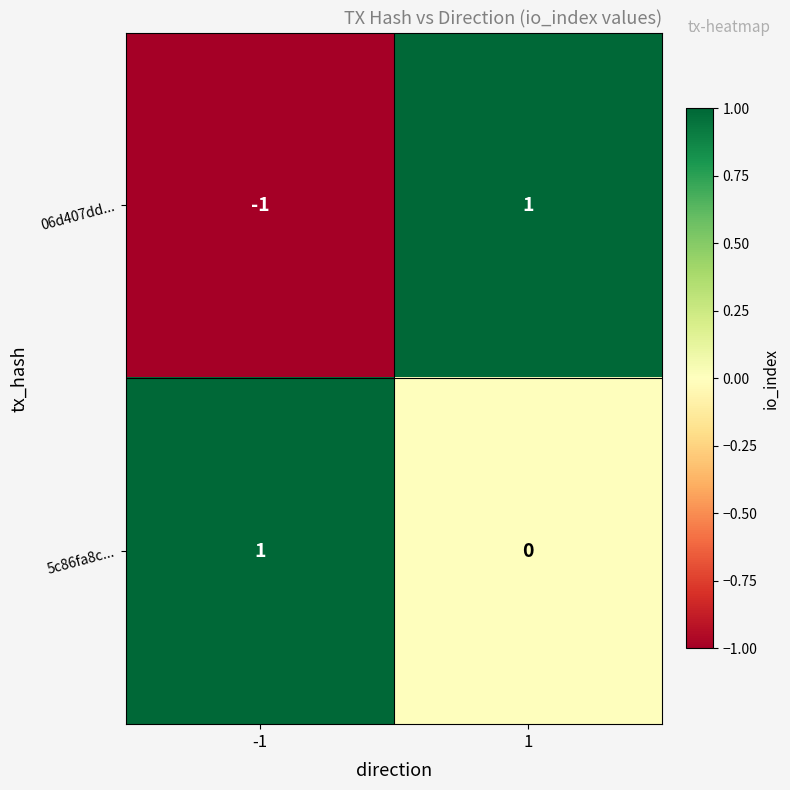

Which series has the widest spread of values?

06d407dd...